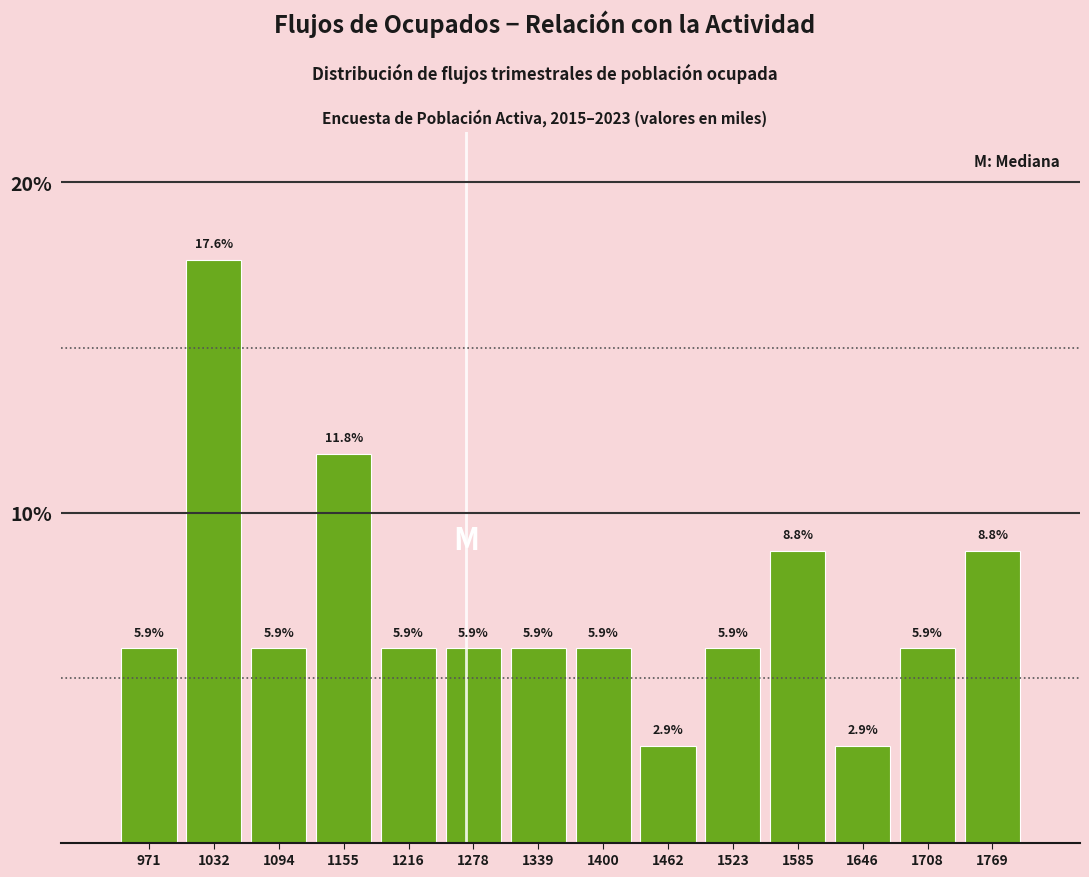

What is the height of the bar covering 940 to 1000 on the x-axis? The bar edges are not printed on the chart, so give them approximately, as read against the axis.

5.9